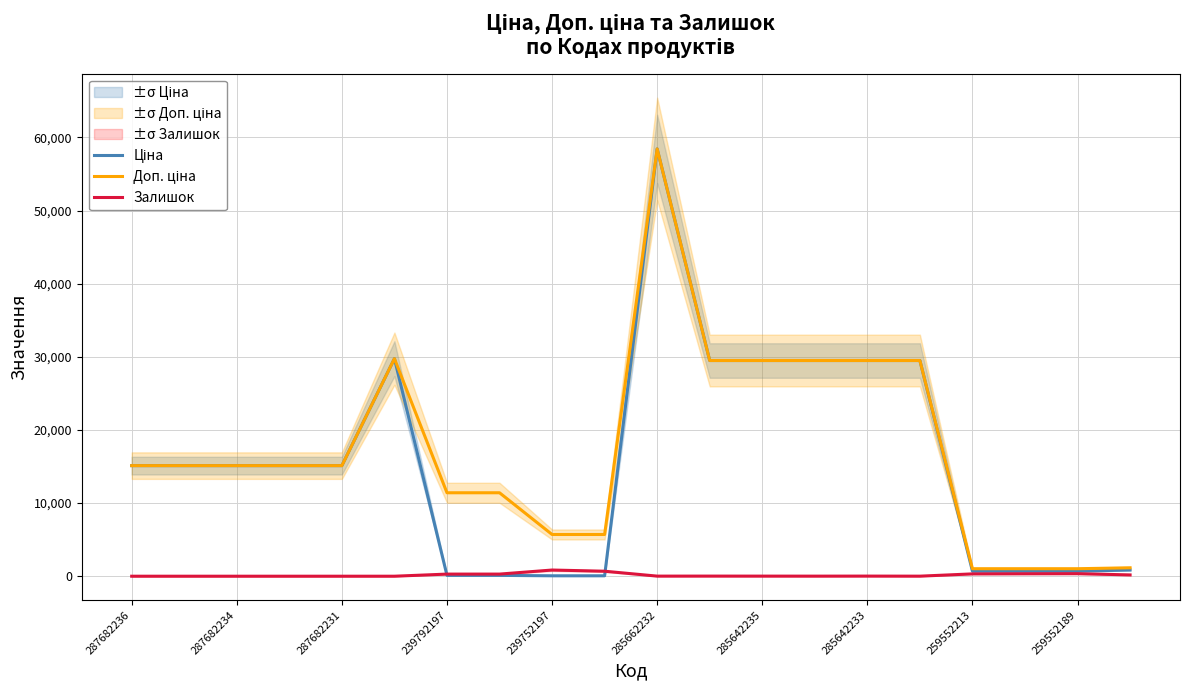

Which series has the widest spread of values?

Ціна